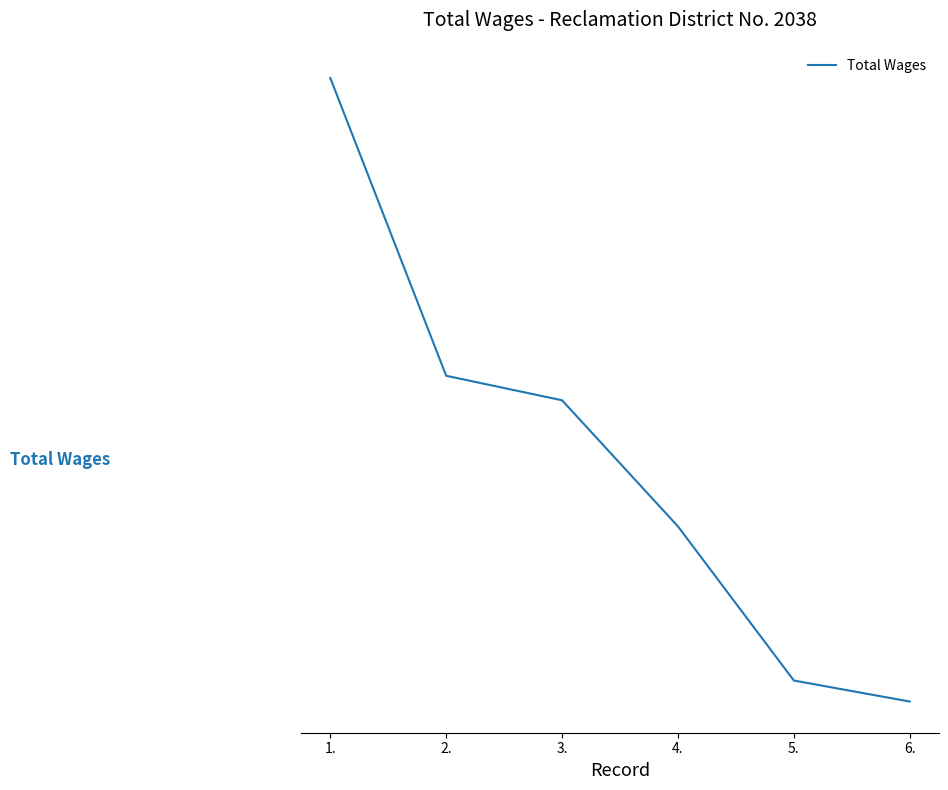

Is this an area chart (filled region under the line)?

No